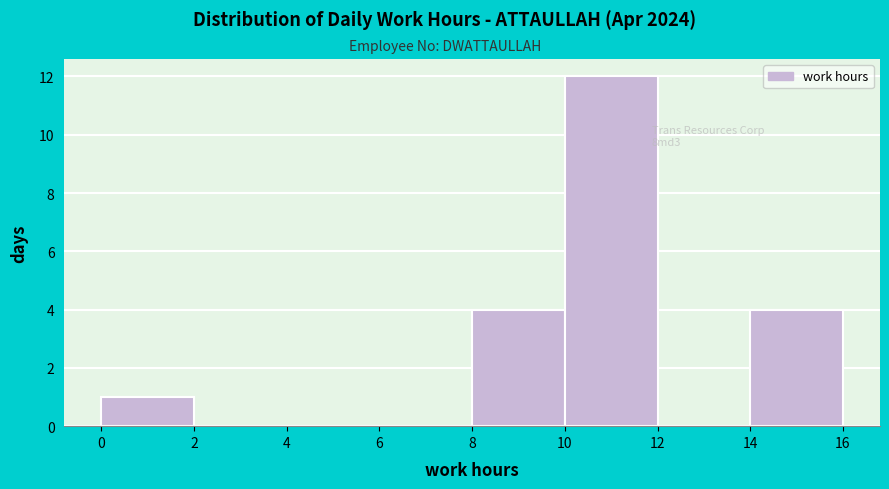

Which range on the x-axis has the tallest bar?

10 to 12